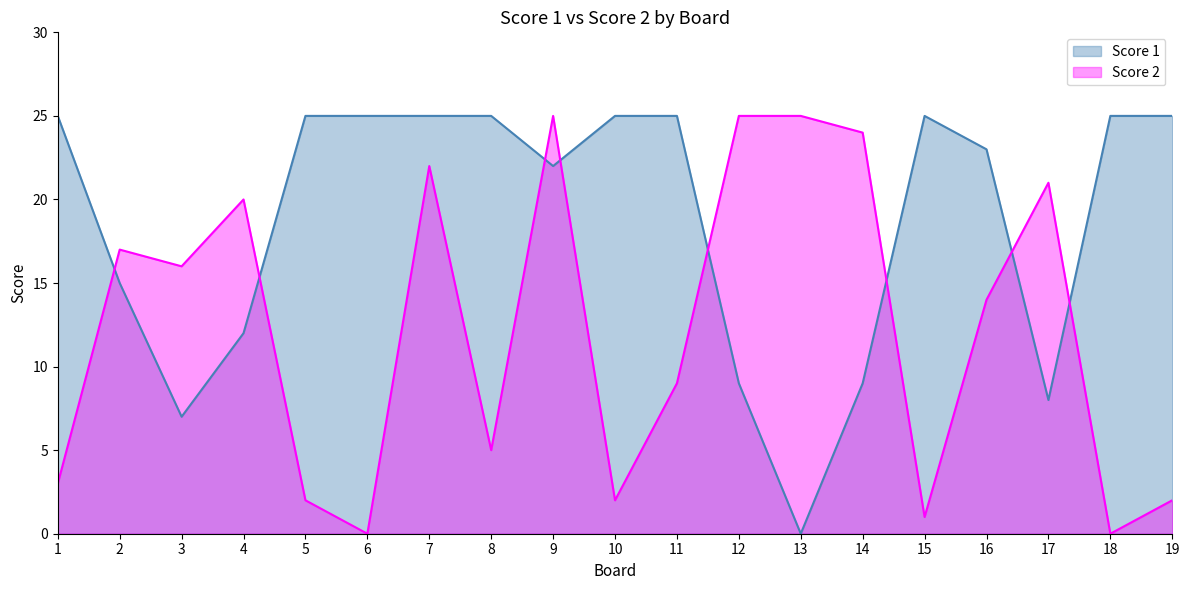

What is the sum of the Score 1 values at 7 and 8?

50